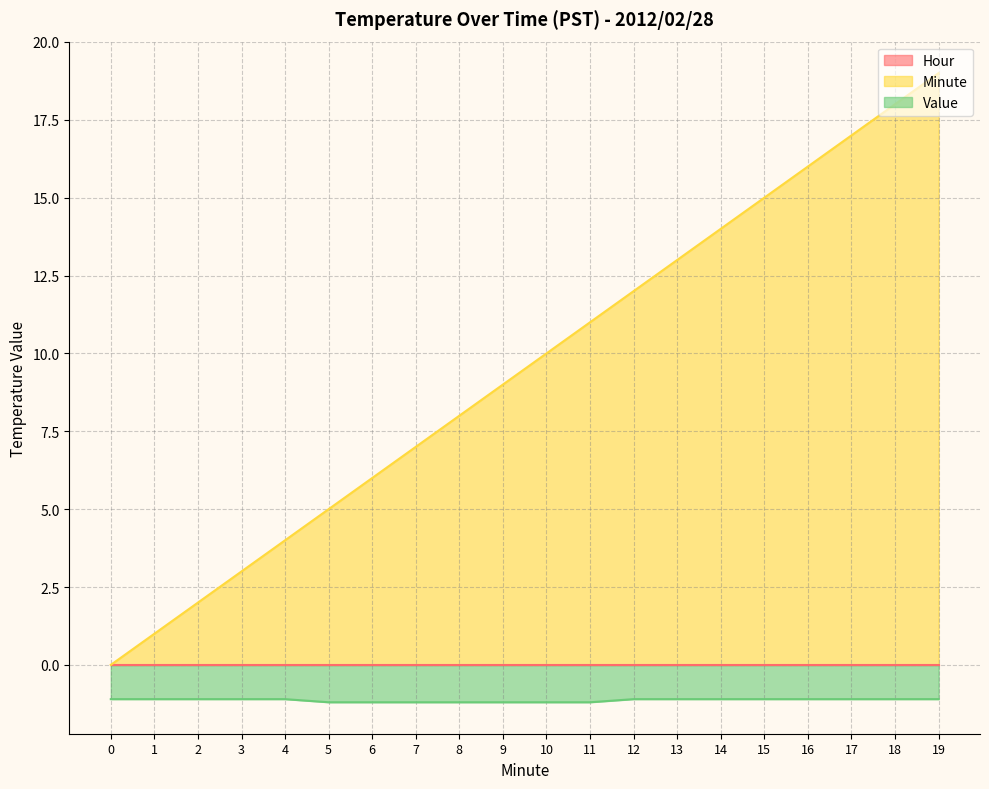

Does the chart have visible grid lines?

Yes